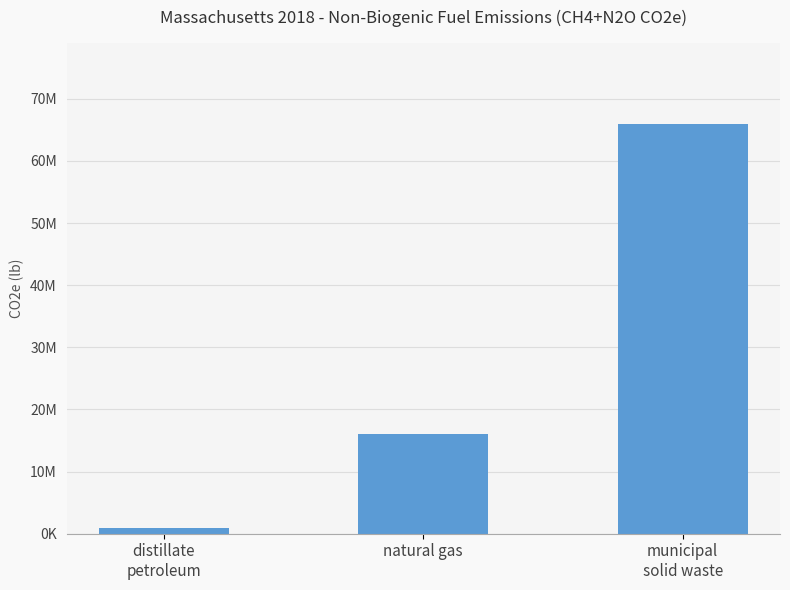

Is it true that the value at distillate
petroleum is 491945.7?

False